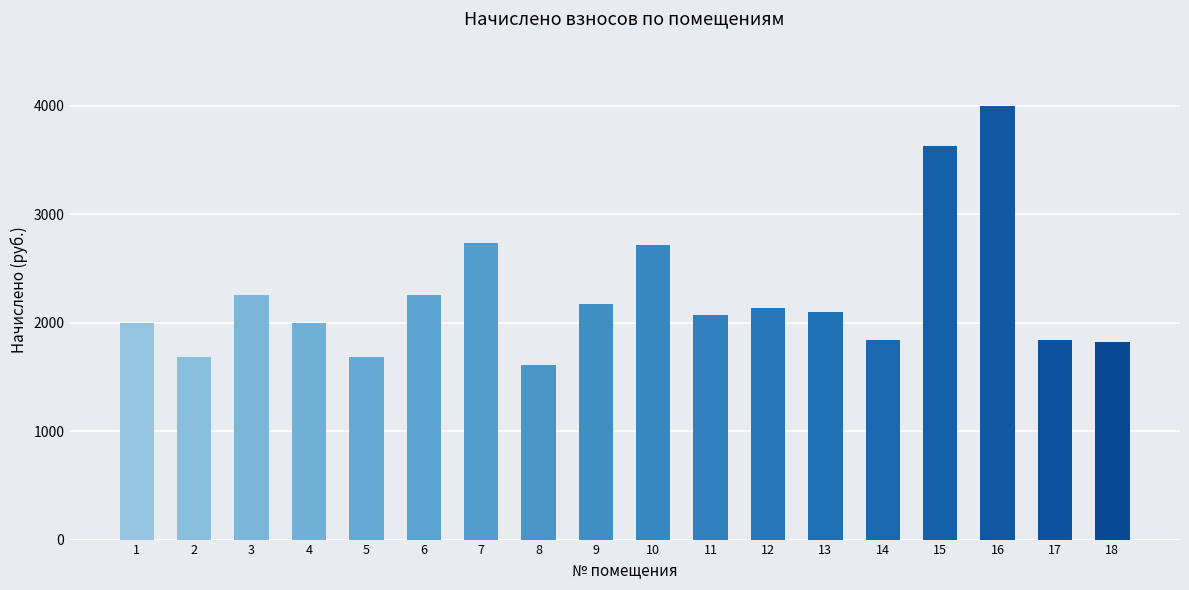

What is the value of the 3rd bar from the left?

2259.4